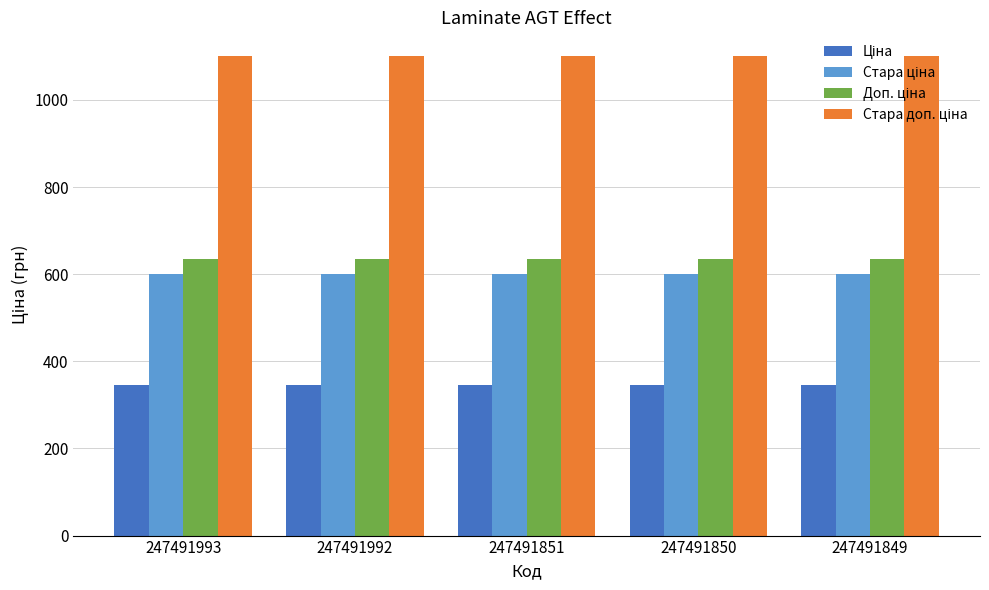

How many series are shown in this chart?

4